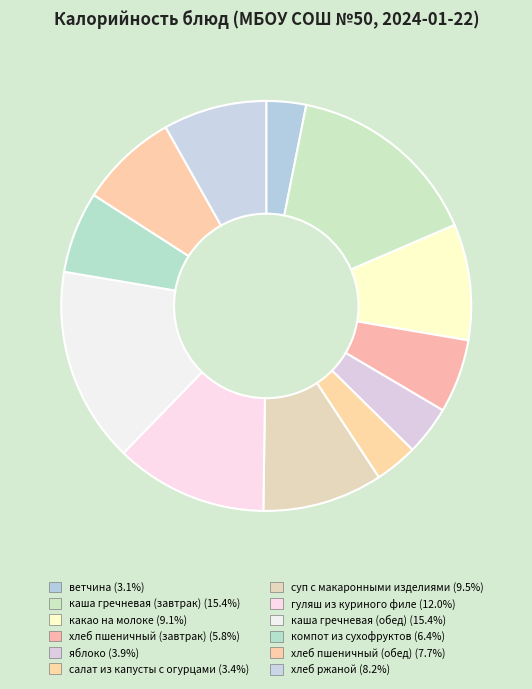

Count the number of slices in the pie.

12